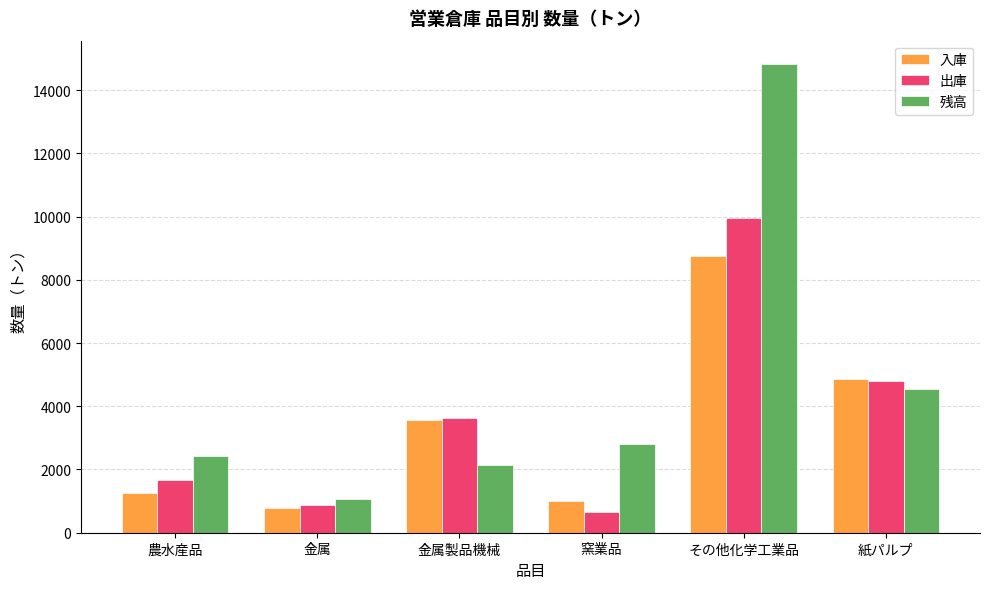

What is the value of the 出庫 bar at the 1st from the left?

1668